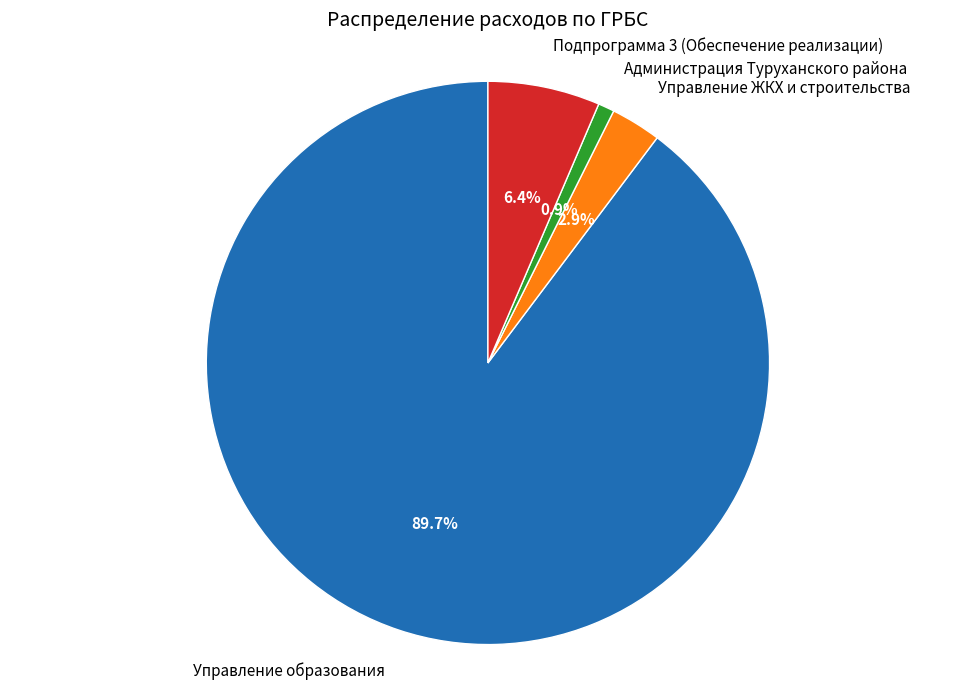

How much of the chart is everything except Управление ЖКХ и строительства?

97.1%